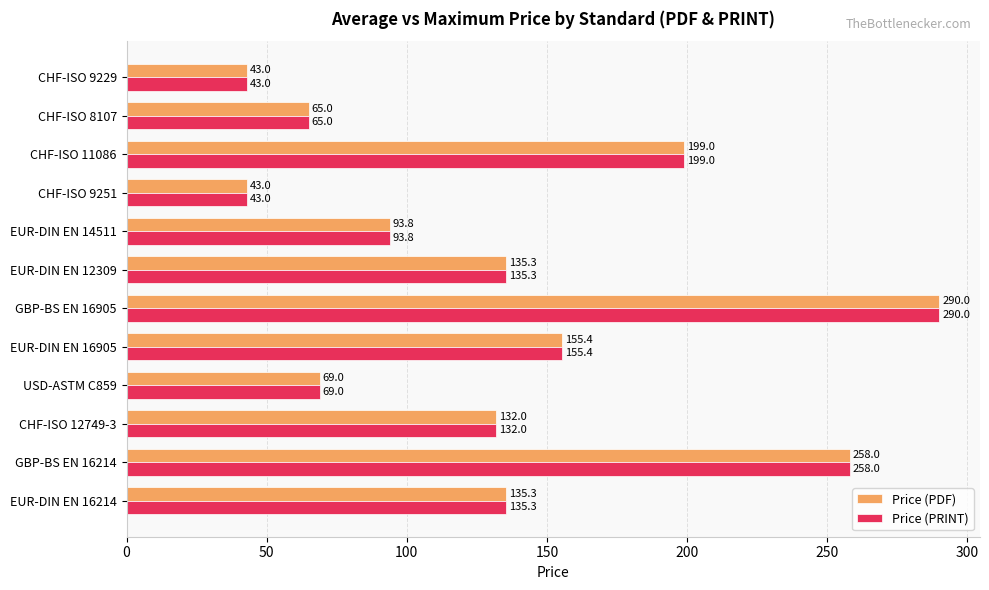

What are all the series names shown in the legend?

Price (PDF), Price (PRINT)